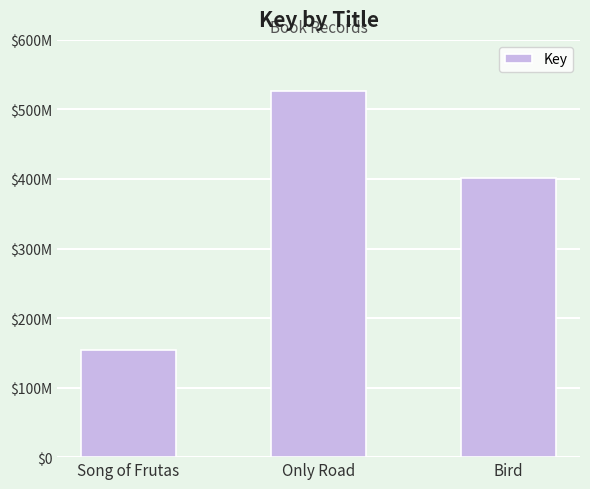

Reading left to right, transcribe all the data shown in this chart.

Song of Frutas=153990730	Only Road=525939431	Bird=401677455